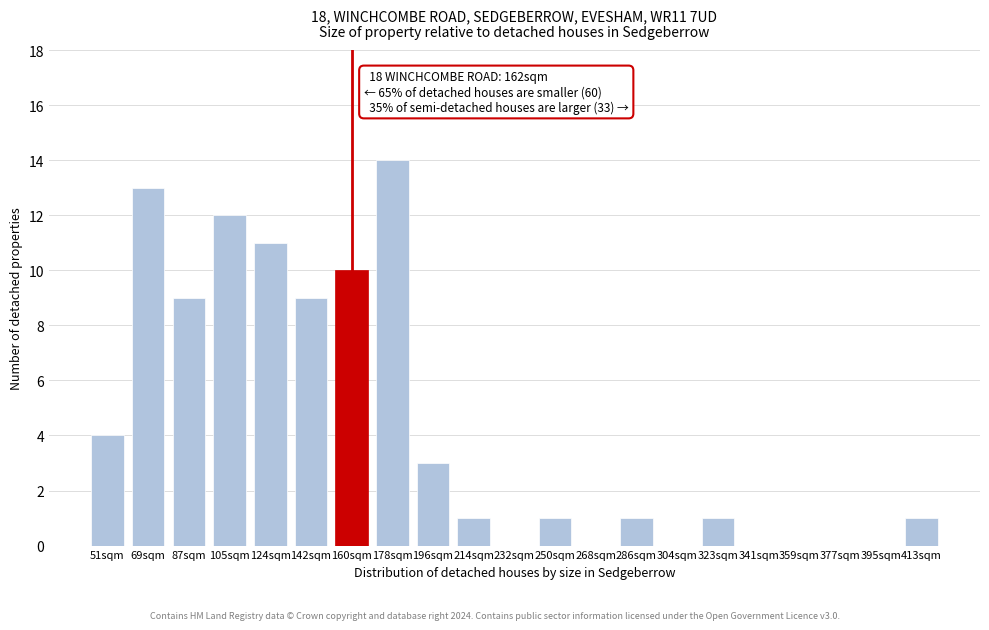

Reading right to left, list all the values displayed in this chart.

413sqm=1	395sqm=0	377sqm=0	359sqm=0	341sqm=0	323sqm=1	304sqm=0	286sqm=1	268sqm=0	250sqm=1	232sqm=0	214sqm=1	196sqm=3	178sqm=14	160sqm=10	142sqm=9	124sqm=11	105sqm=12	87sqm=9	69sqm=13	51sqm=4